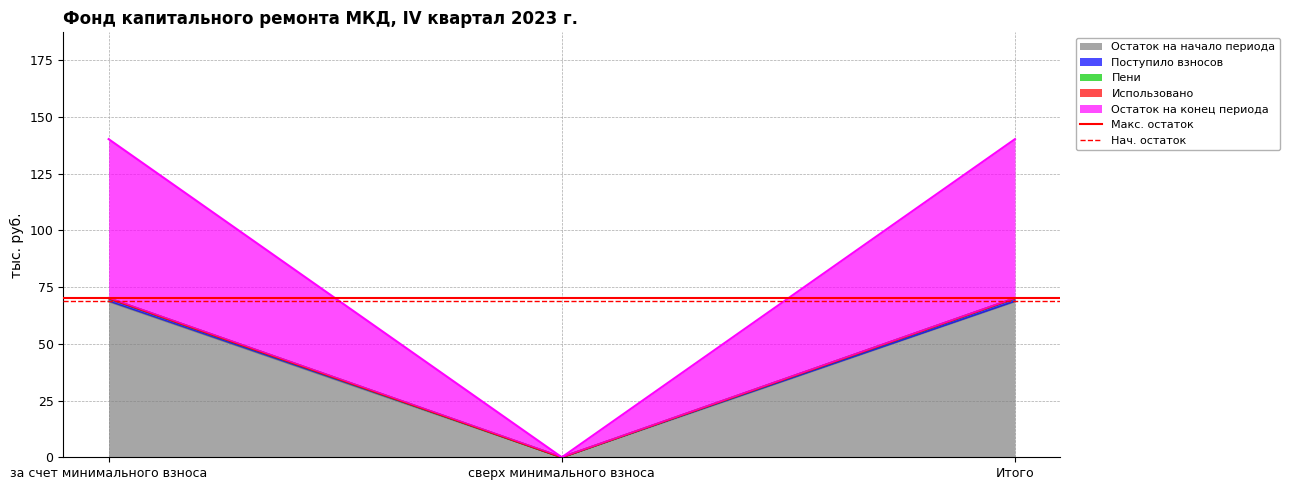

Does the chart display data point markers on the line(s)?

No